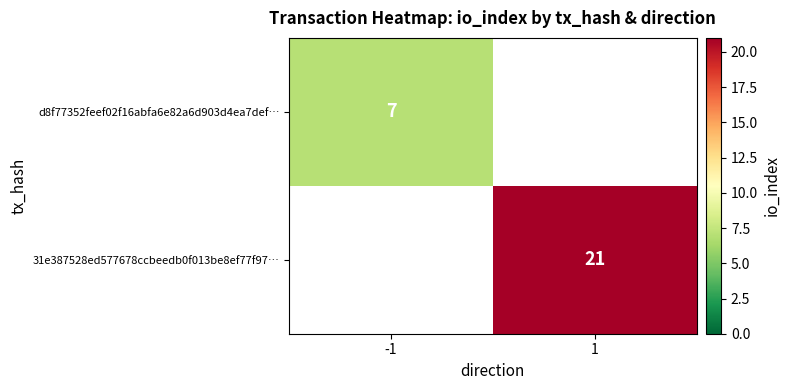

True or false: 31e387528ed577678ccbeedb0f013be8ef77f97… has a value of 21 at 1.

True